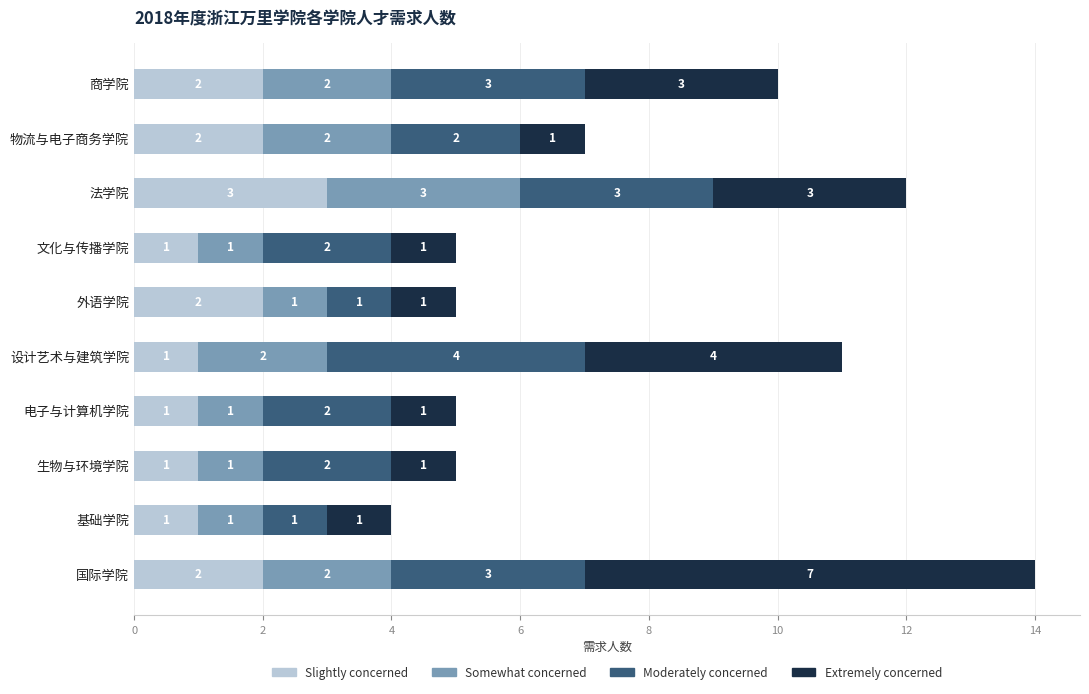

What is the total value across all series at 商学院?

10